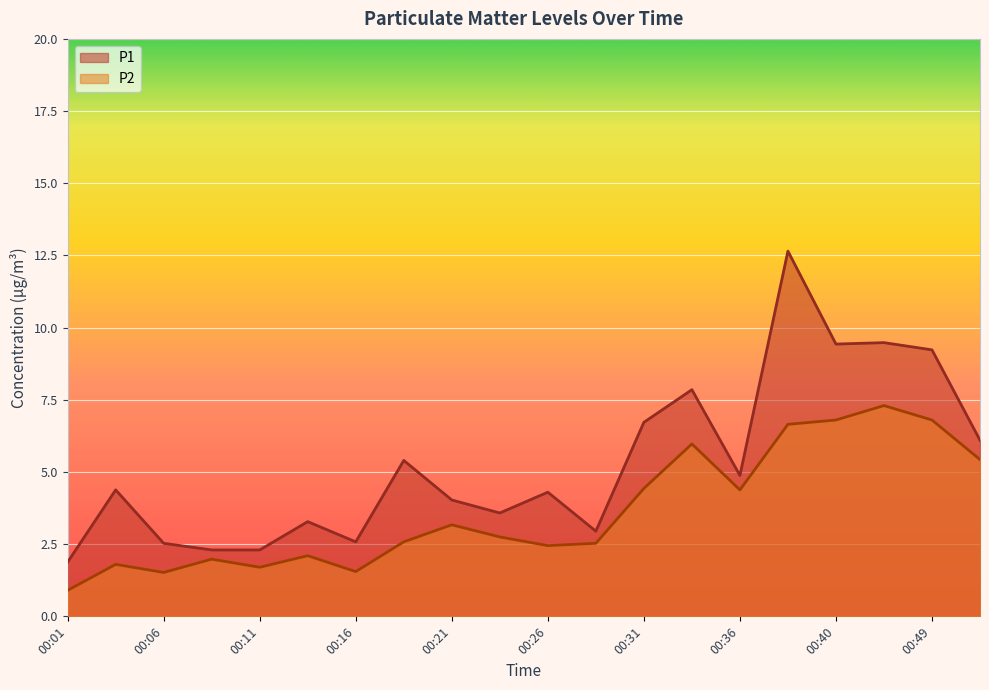

Which series has the largest range (max minus min)?

P1